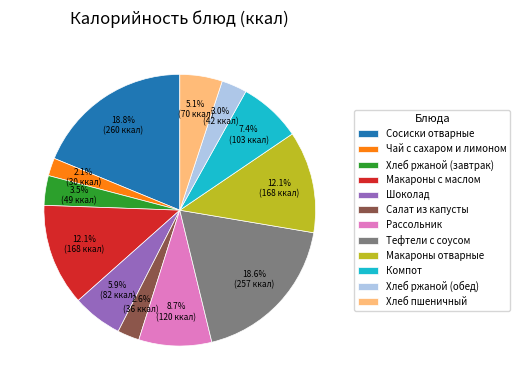

What portion of the pie excludes Шоколад?

94.1%